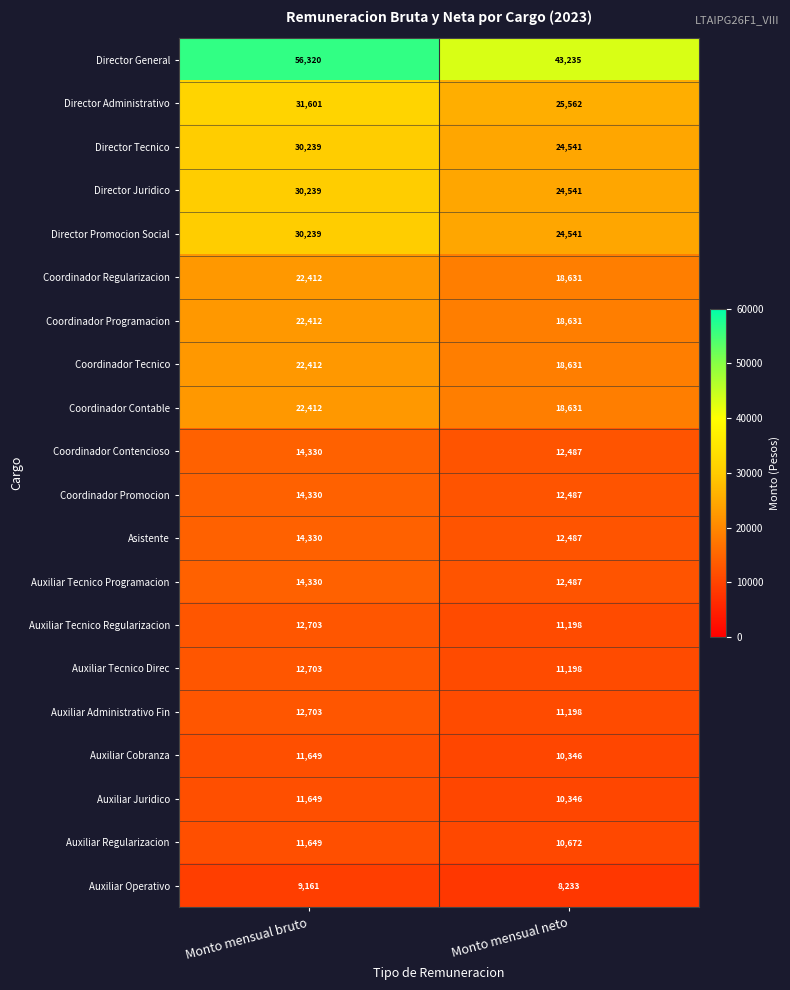

Which series changed the most between Monto mensual bruto and Monto mensual neto?

Director General